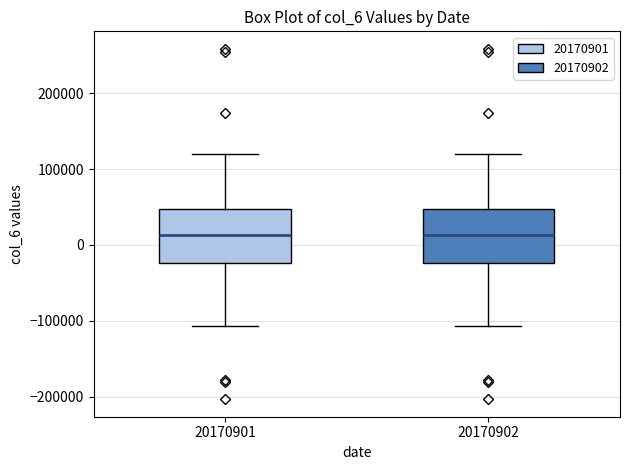

Reading left to right, read every box against the y-axis: the position of its median line, the range the box covers, and the ends of its whiskers. The values are not printed on the chart, so give them approximately, as read against the axis.

20170901: median 10000, box -20000 to 50000, whiskers -110000 to 120000
20170902: median 10000, box -20000 to 50000, whiskers -110000 to 120000